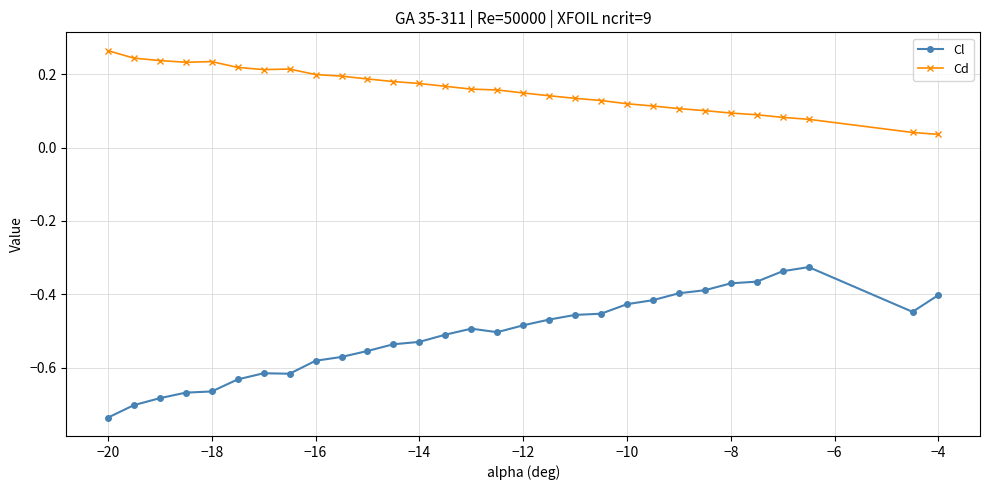

What is the difference between the maximum and minimum values in the Cl series?

0.4